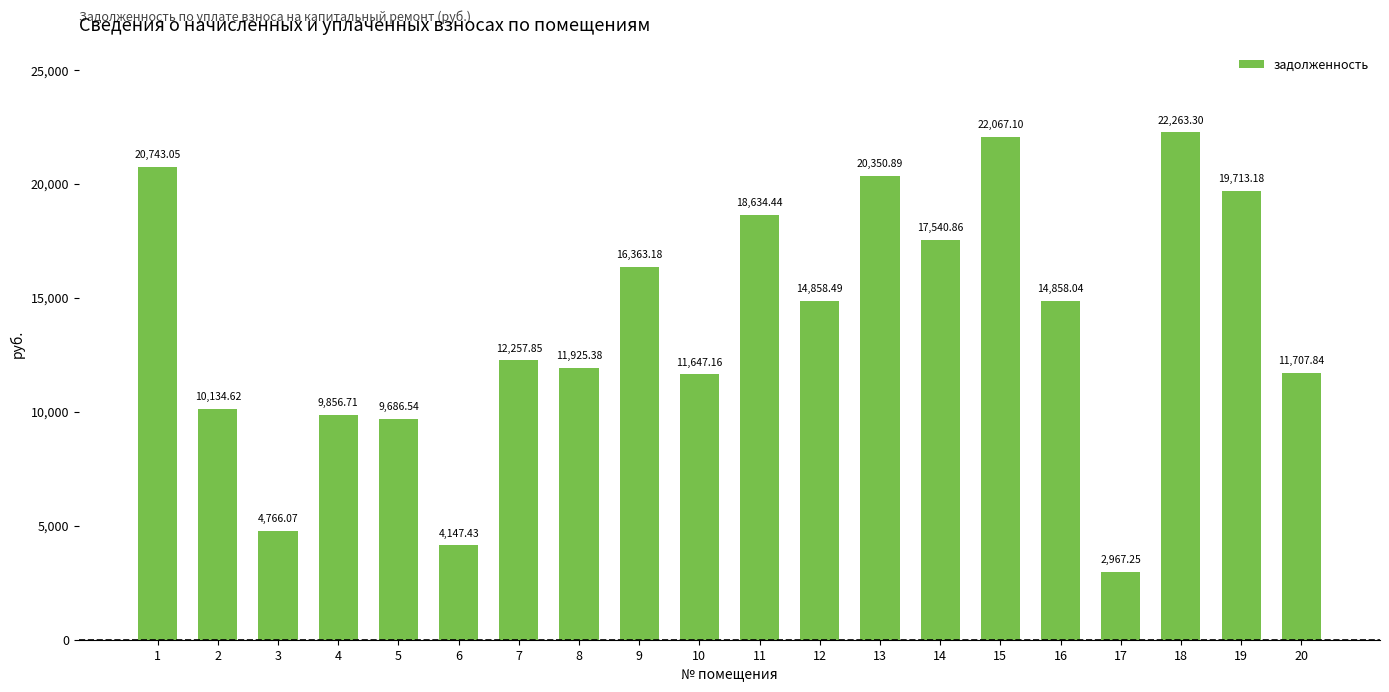

Rank the categories by value from lowest to highest.

17, 6, 3, 5, 4, 2, 10, 20, 8, 7, 16, 12, 9, 14, 11, 19, 13, 1, 15, 18